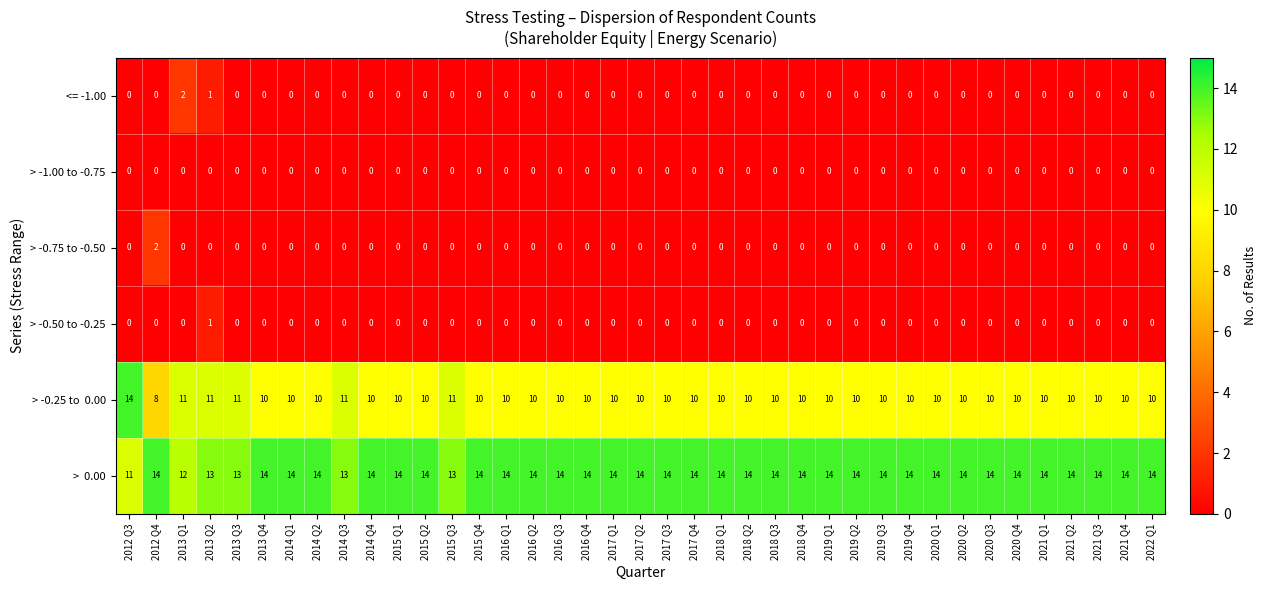

What is the difference between the highest and lowest values at 2015 Q4?

14